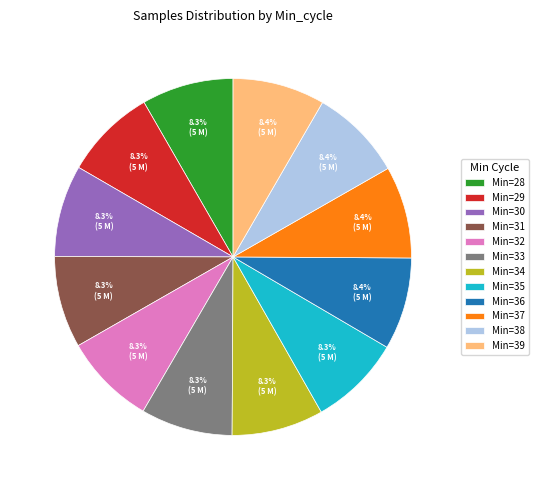

Approximately how many times larger is the value at Min=36 compared to Min=37?

1.0